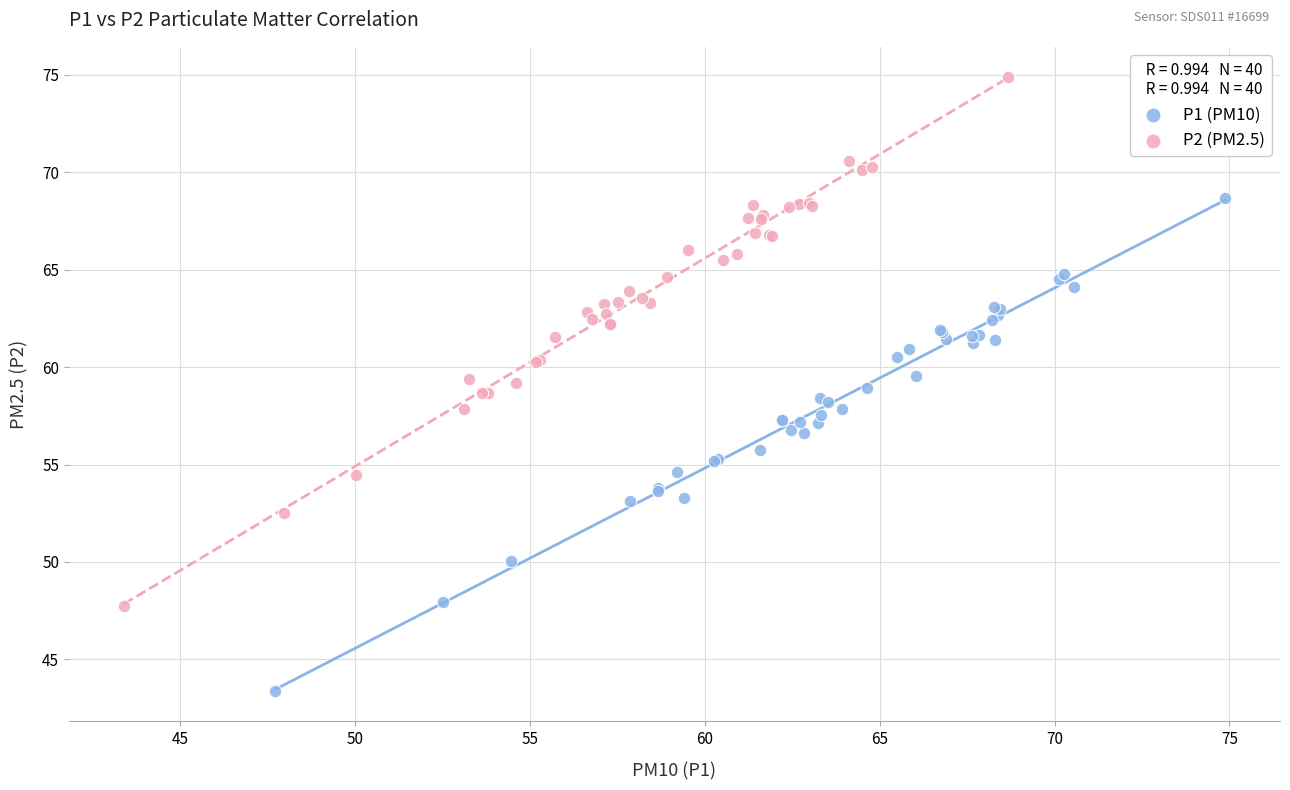

Which series has the largest Y range (max minus min)?

P2 (PM2.5)